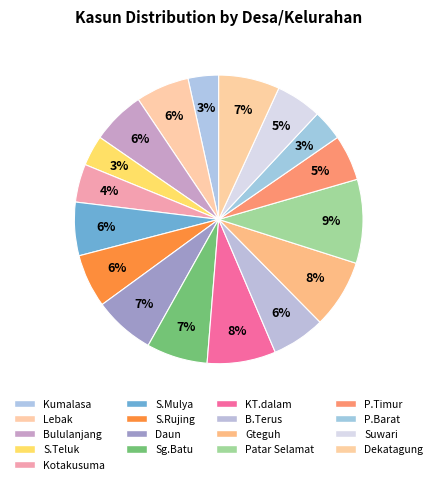

How many segments does this pie chart have?

17